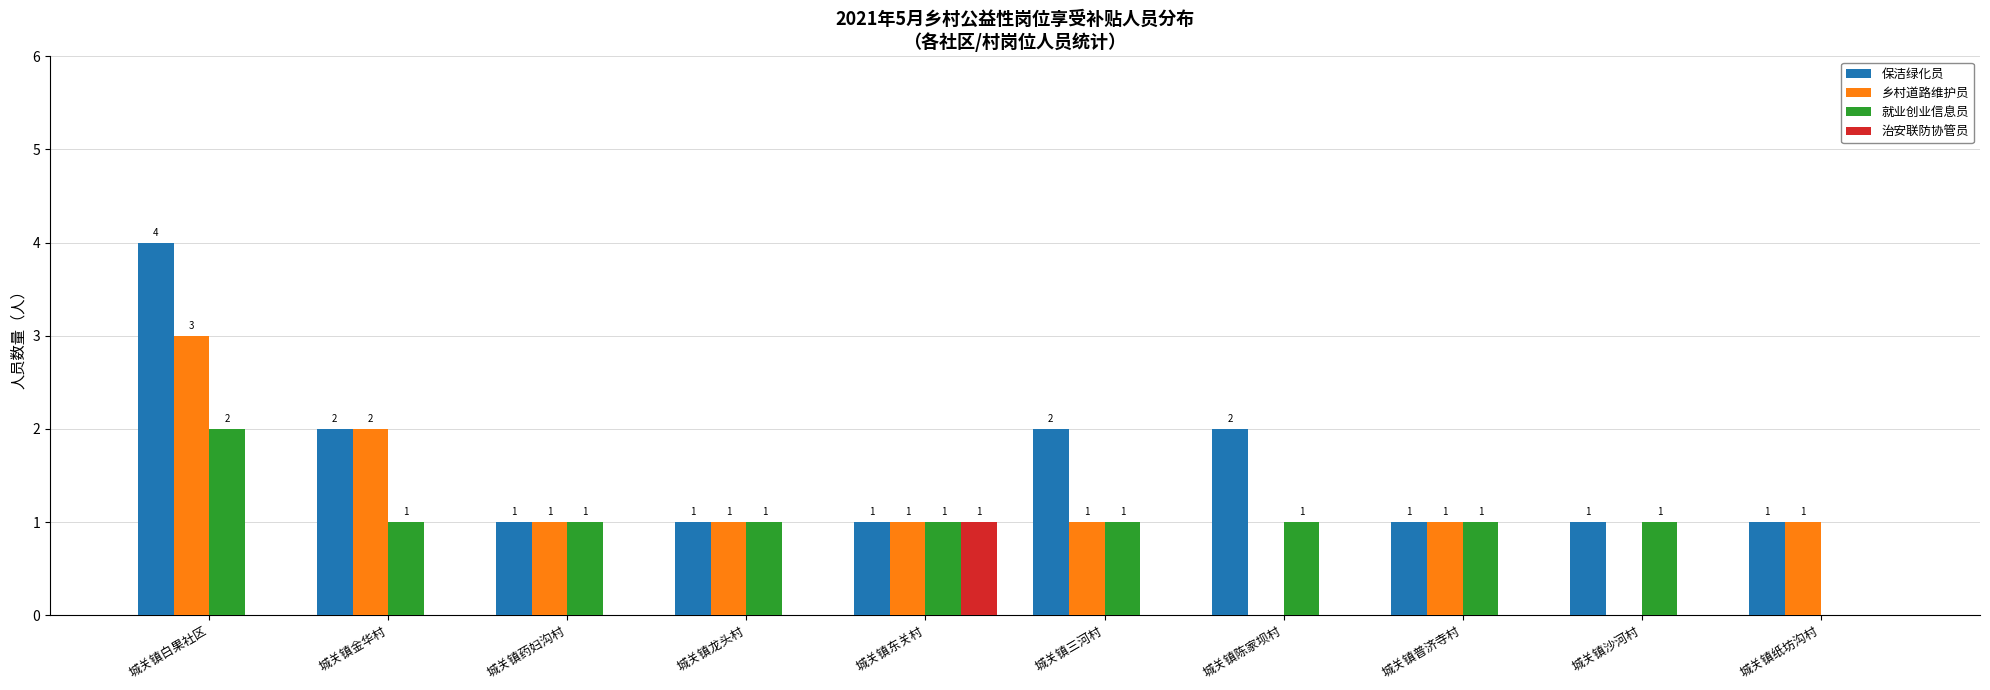

How many series are shown in this chart?

4